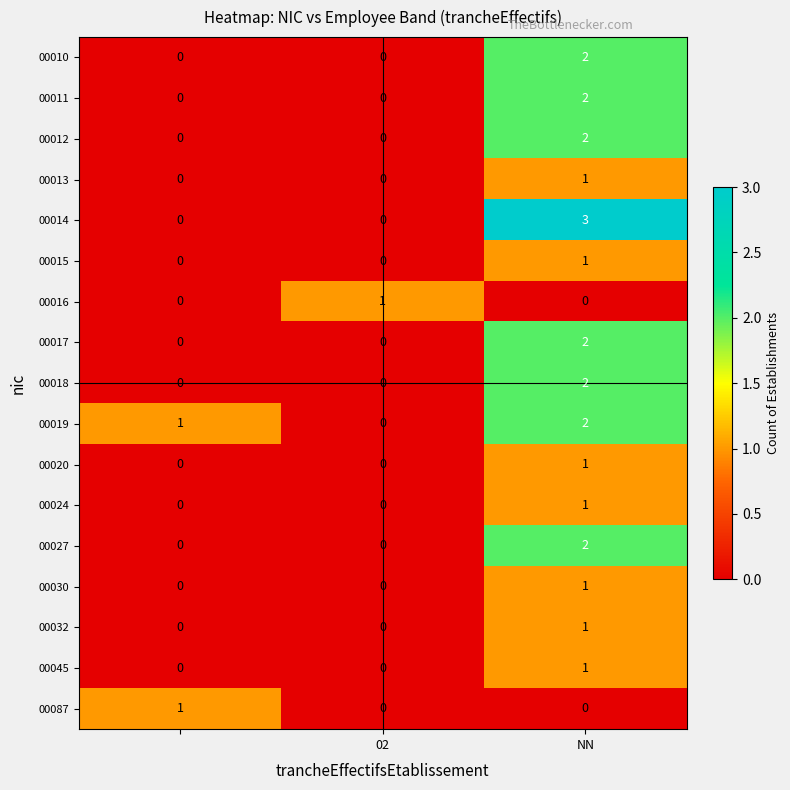

Count the 00027 values in the range 0 to 2.

3